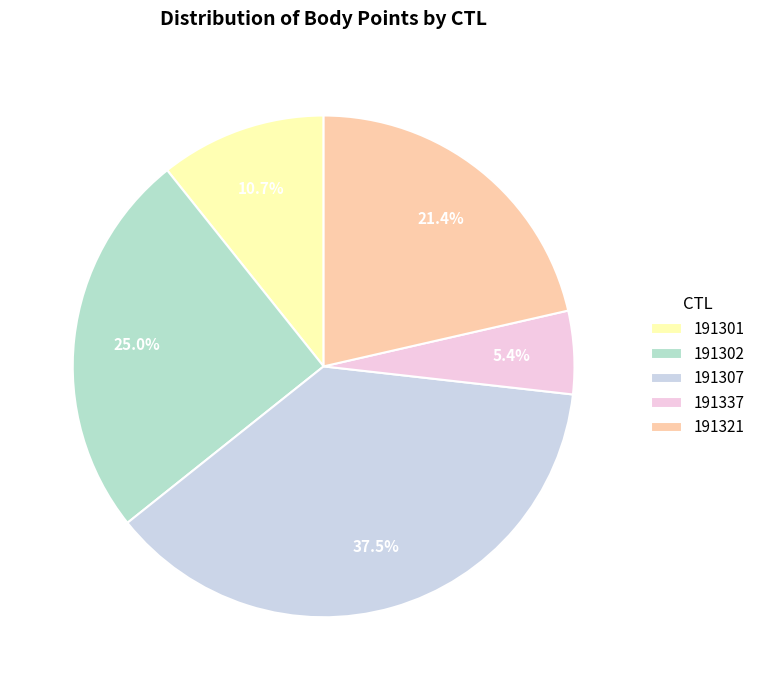

To the nearest percent, what is the difference between the 191301 and 191321 slice percentages?

11%